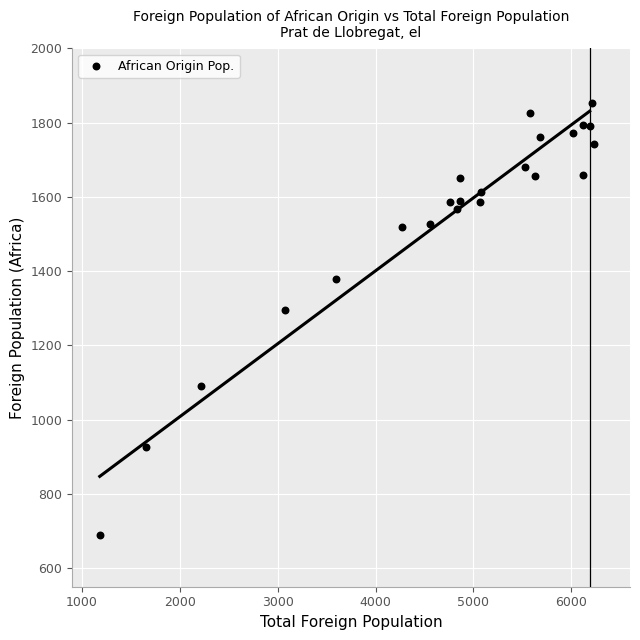

What Y value in the scatter plot is closest to 1270?

1296